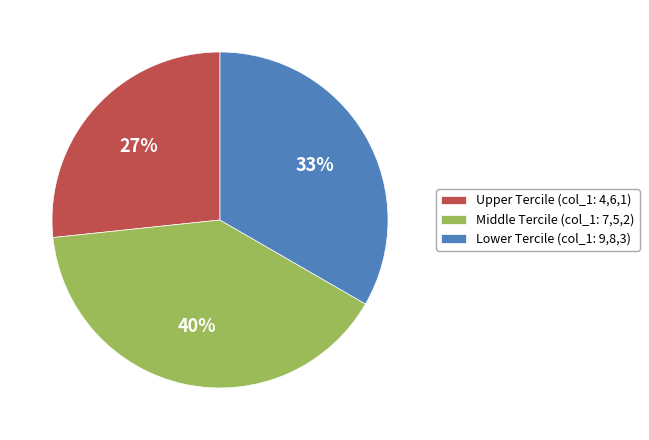

Does Middle Tercile (col_1: 7,5,2) represent more than half of the total?

No